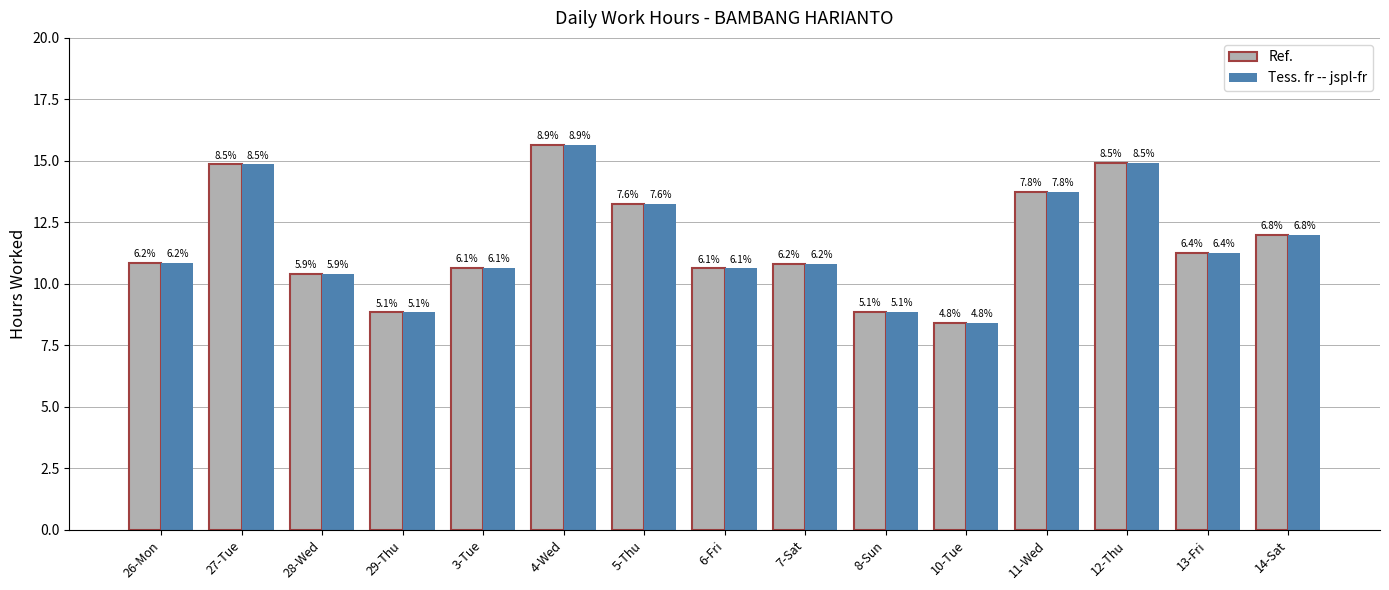

Where is Ref. nearest to the value 12?

14-Sat